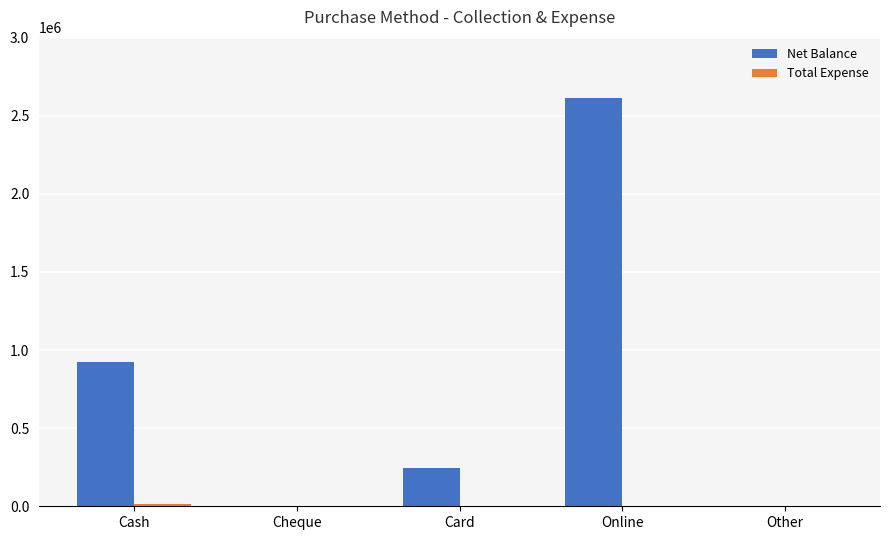

Which series changed the most between Cash and Card?

Net Balance